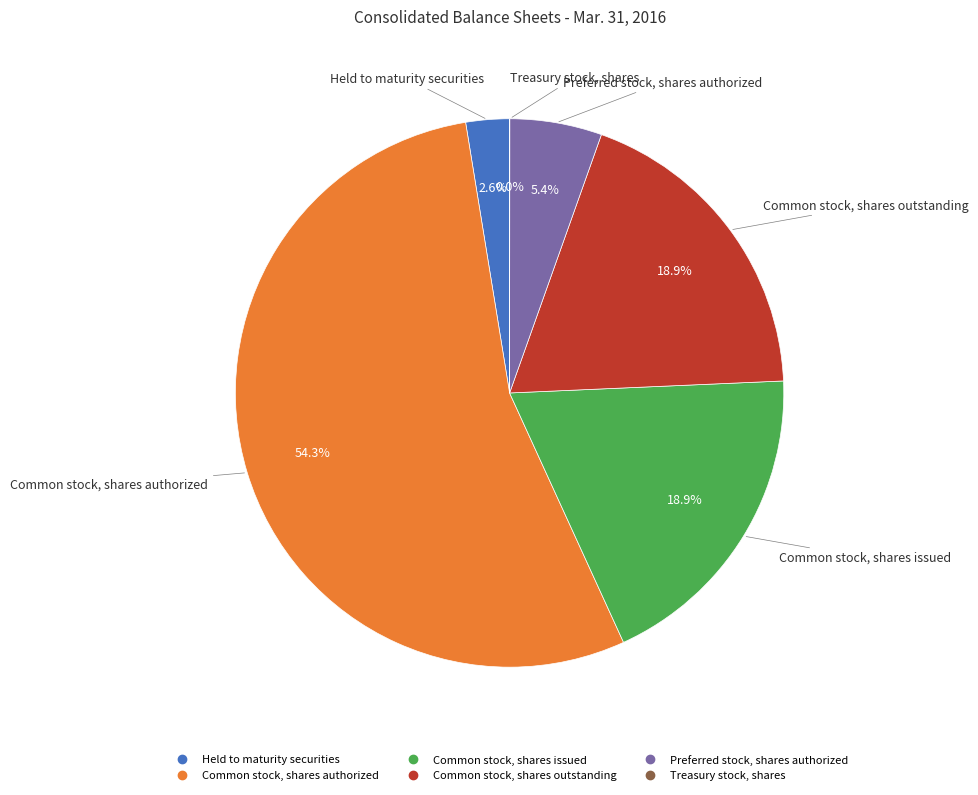

Is it true that Held to maturity securities is 3% of the pie?

True